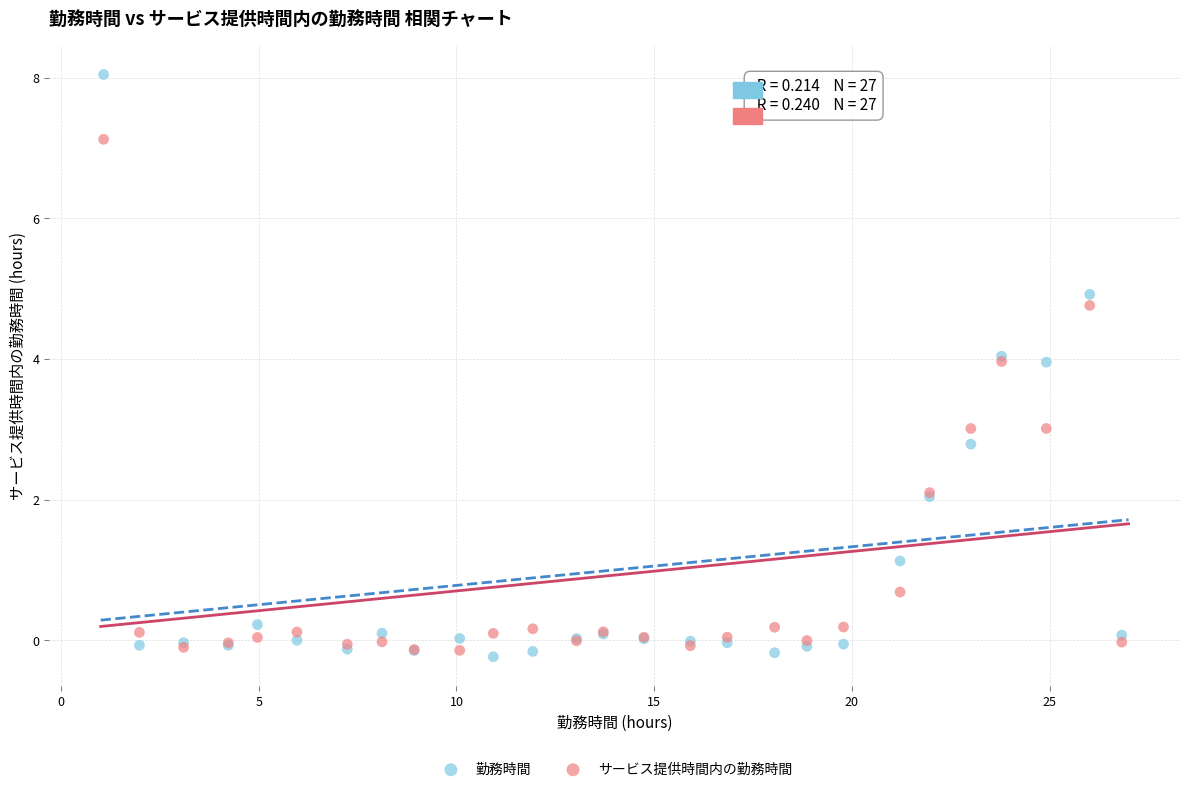

Which series reaches the maximum Y coordinate?

勤務時間